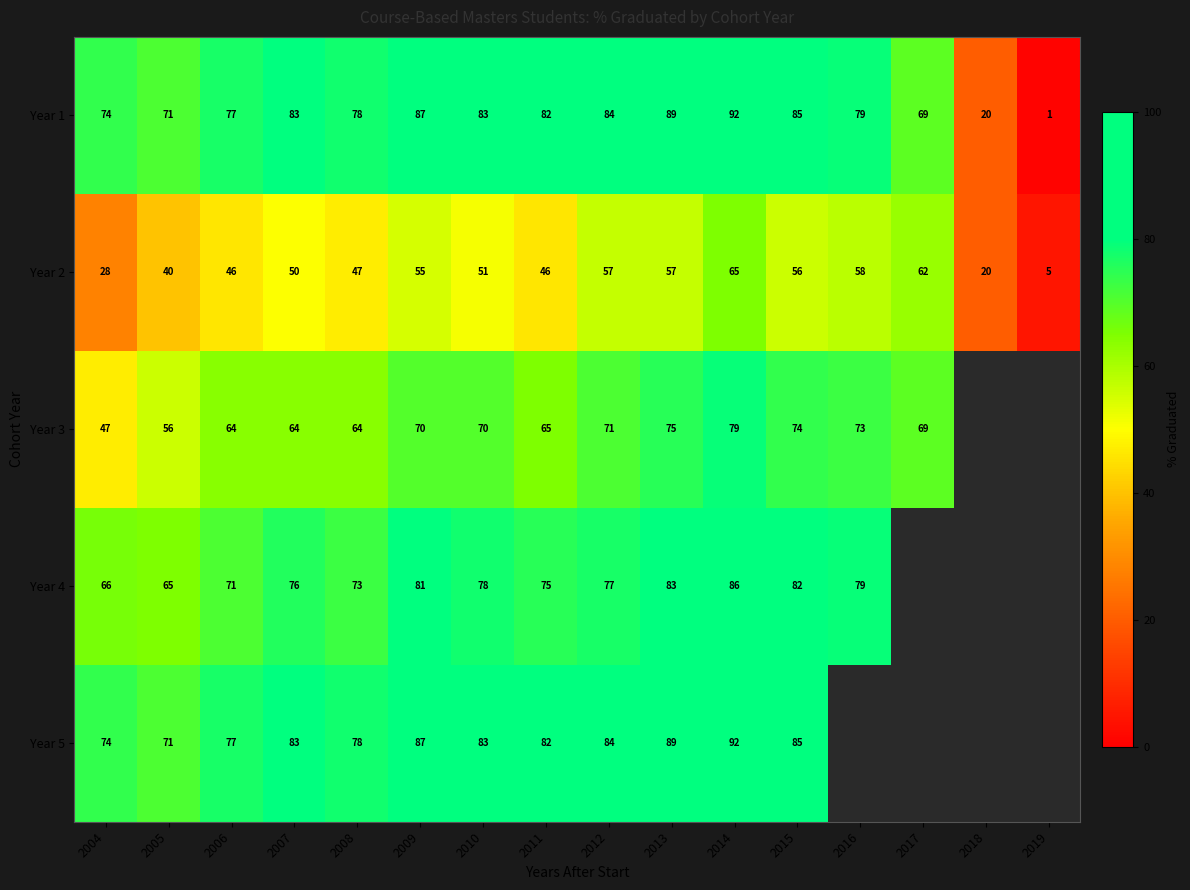

What is the greatest value displayed?

92.0